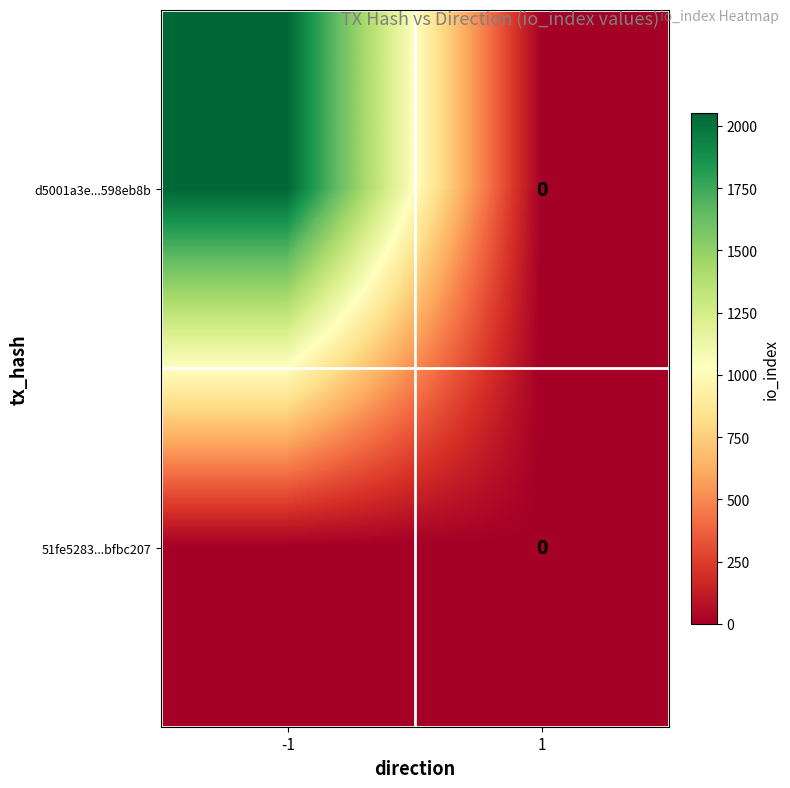

At how many categories does at least one series exceed 1792?

1